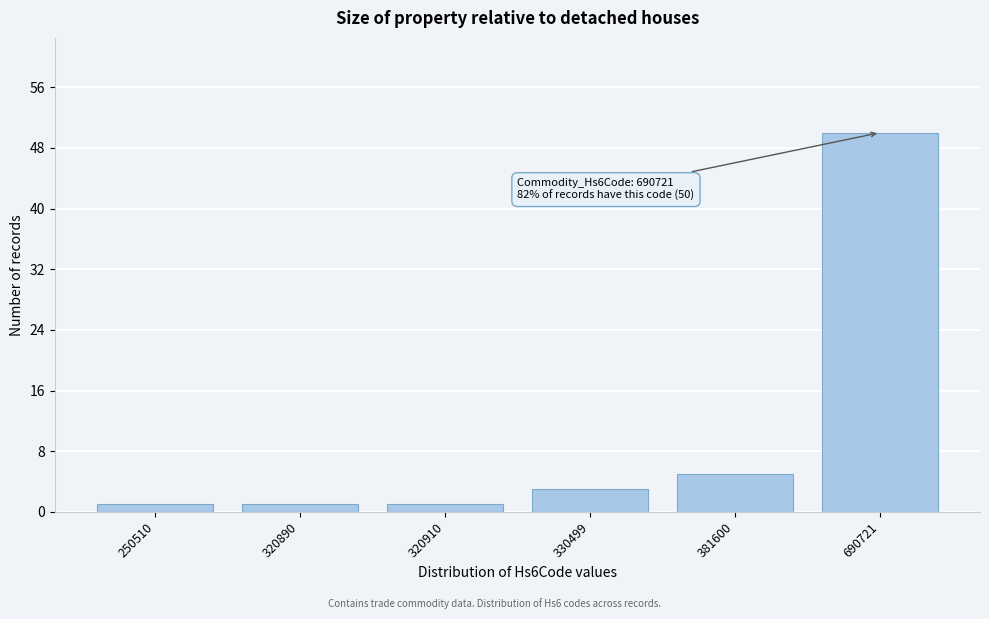

Reading left to right, what are all the values shown in this chart?

250510=1	320890=1	320910=1	330499=3	381600=5	690721=50